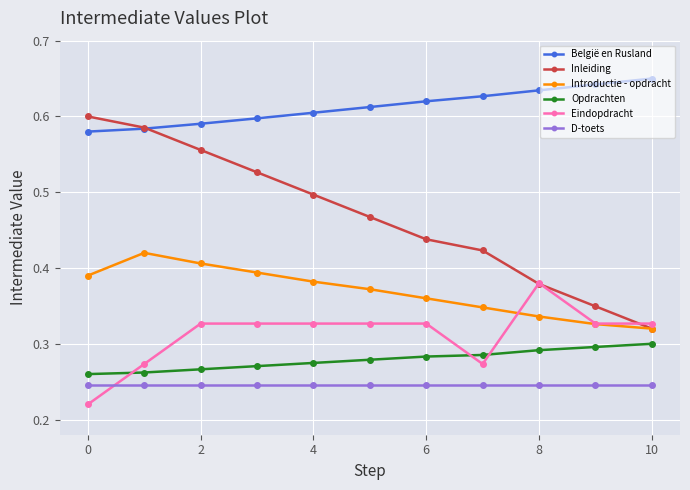

How many lines are shown in the chart?

6